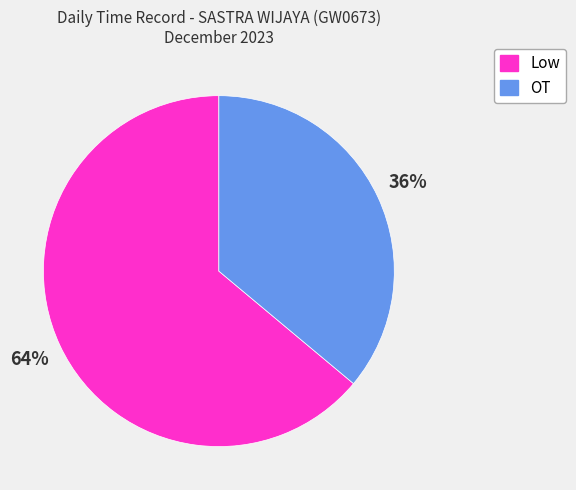

Which has a higher value, Low or OT?

Low